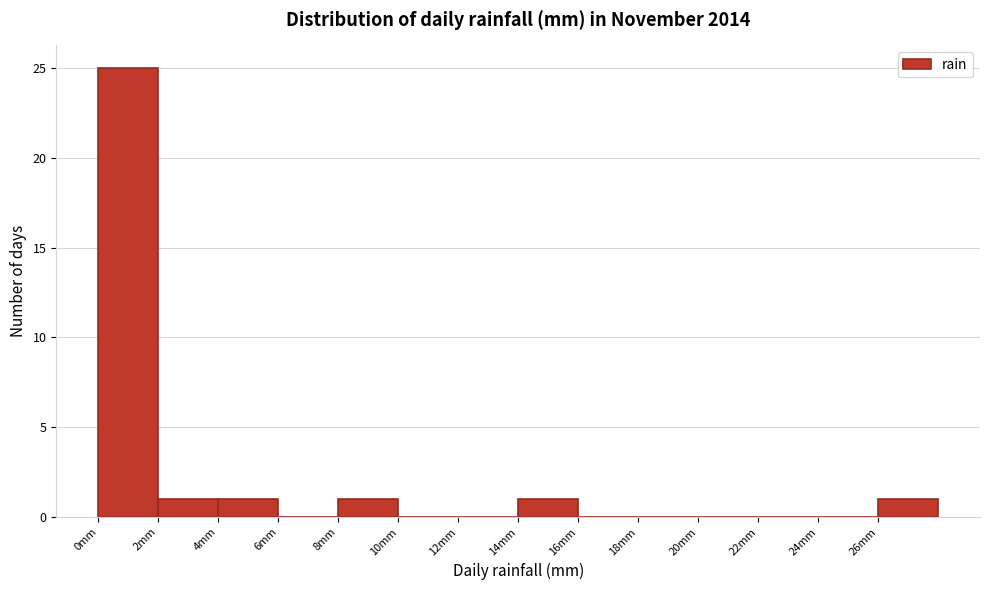

Reading left to right, list every bar in this chart as the range it spans on the x-axis followed by its height. The values are not printed on the chart, so give them approximately, as read against the axis.

0 to 2: 25
2 to 4: 1
4 to 6: 1
6 to 8: 0
8 to 10: 1
10 to 12: 0
12 to 14: 0
14 to 16: 1
16 to 18: 0
18 to 20: 0
20 to 22: 0
22 to 24: 0
24 to 26: 0
26 to 28: 1